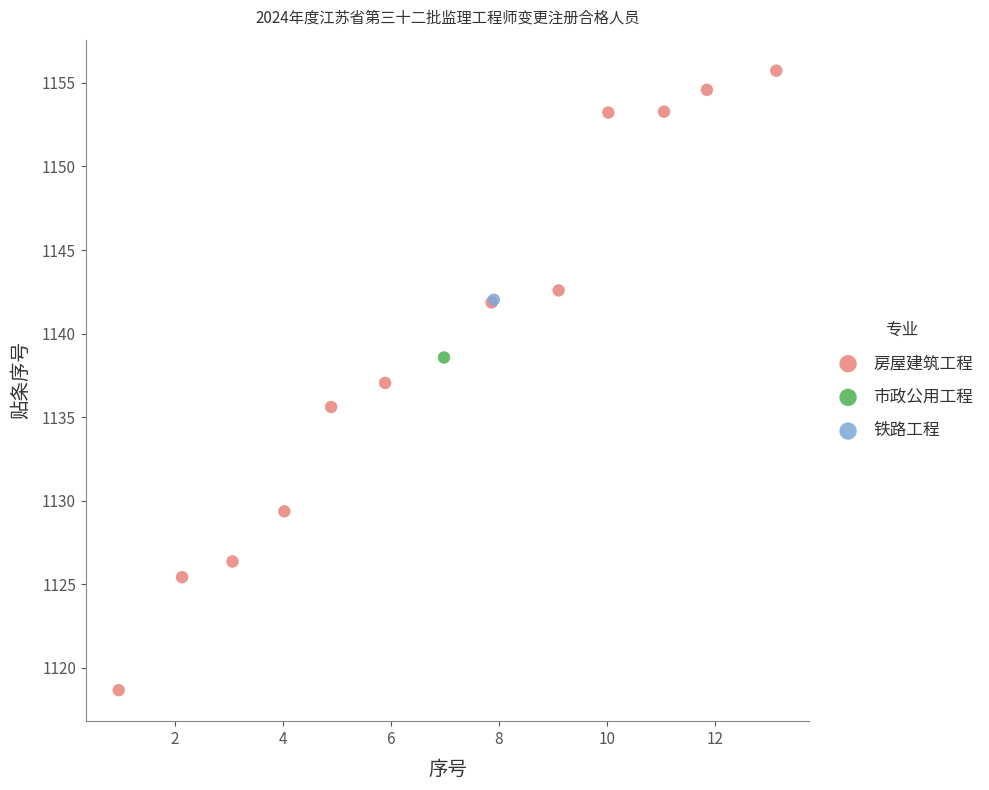

What are all the series names shown in the legend?

房屋建筑工程, 市政公用工程, 铁路工程